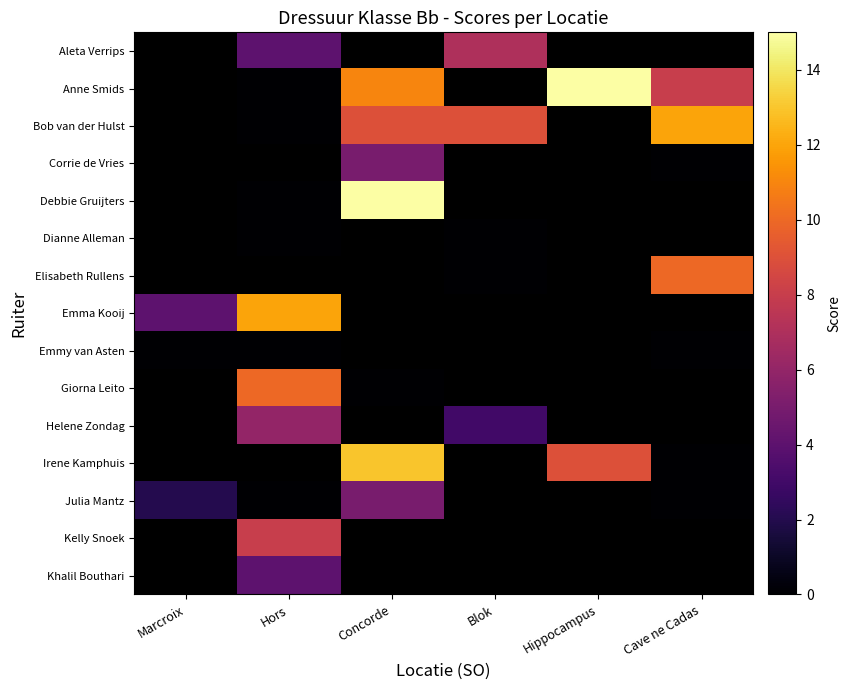

At Marcroix, list the series in order from smallest to largest.

Emmy van Asten, Giorna Leito, Helene Zondag, Irene Kamphuis, Julia Mantz, Kelly Snoek, Khalil Bouthari, Aleta Verrips, Anne Smids, Bob van der Hulst, Corrie de Vries, Debbie Gruijters, Dianne Alleman, Elisabeth Rullens, Emma Kooij